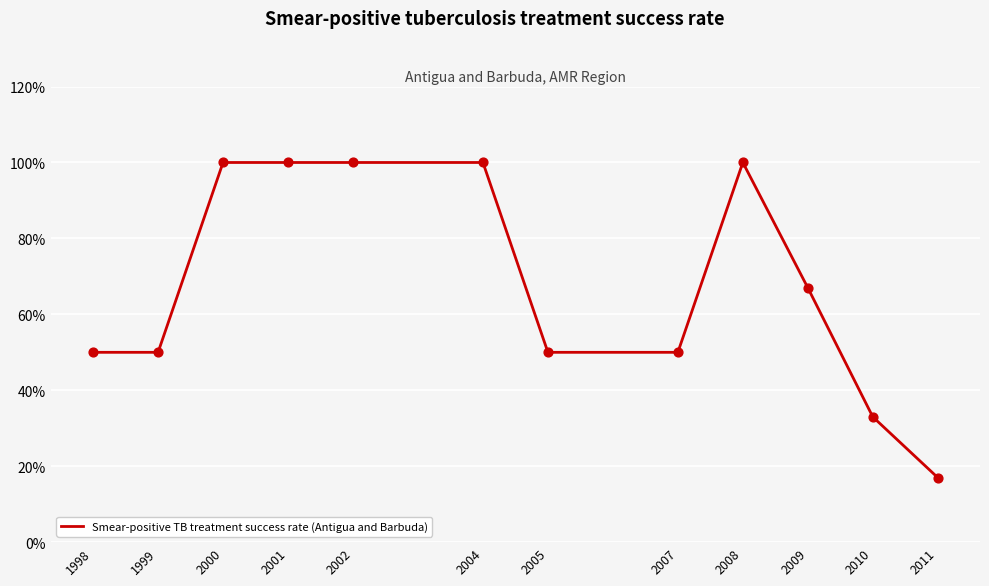

Which has a higher value, 2008 or 2011?

2008